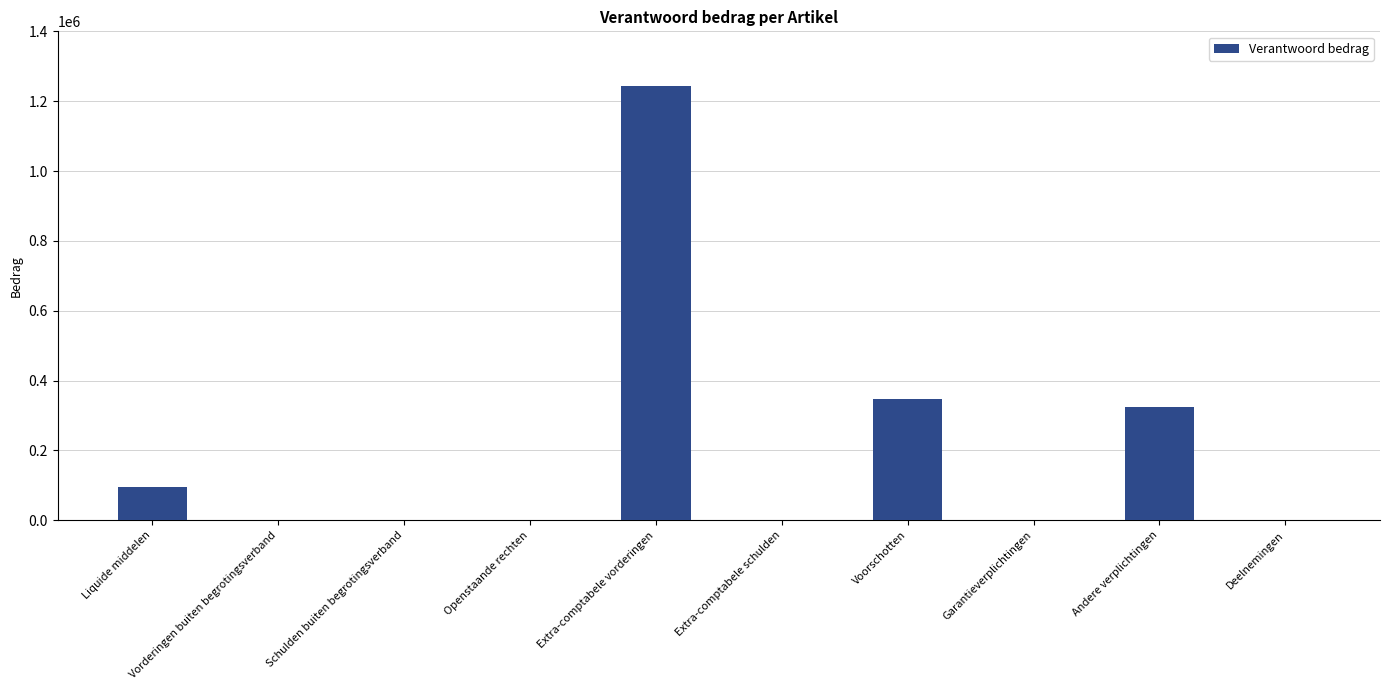

What is the sum of the values at Andere verplichtingen and Voorschotten?

671231